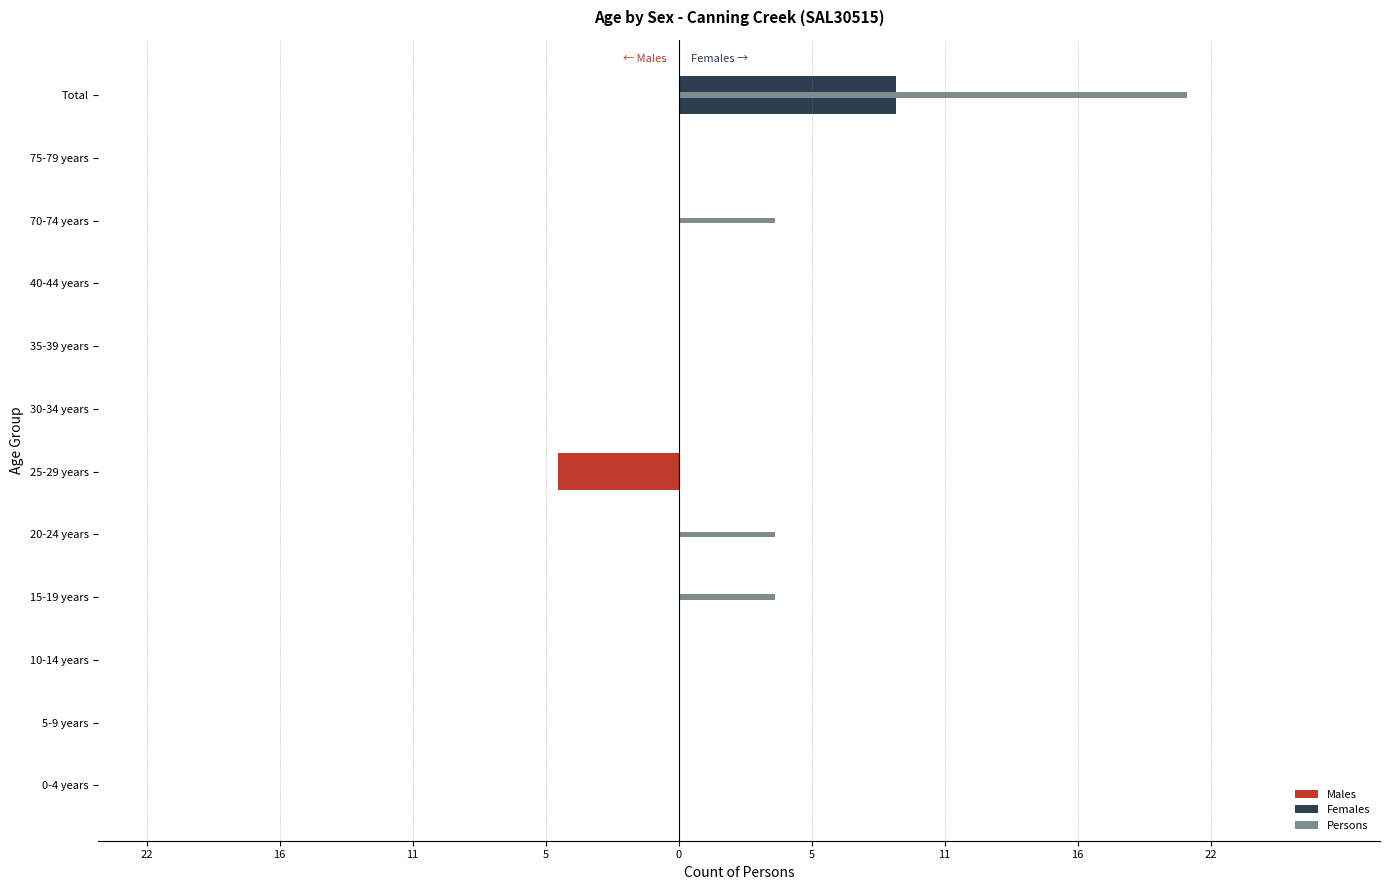

Count the Males values in the range 0 to 1.

11